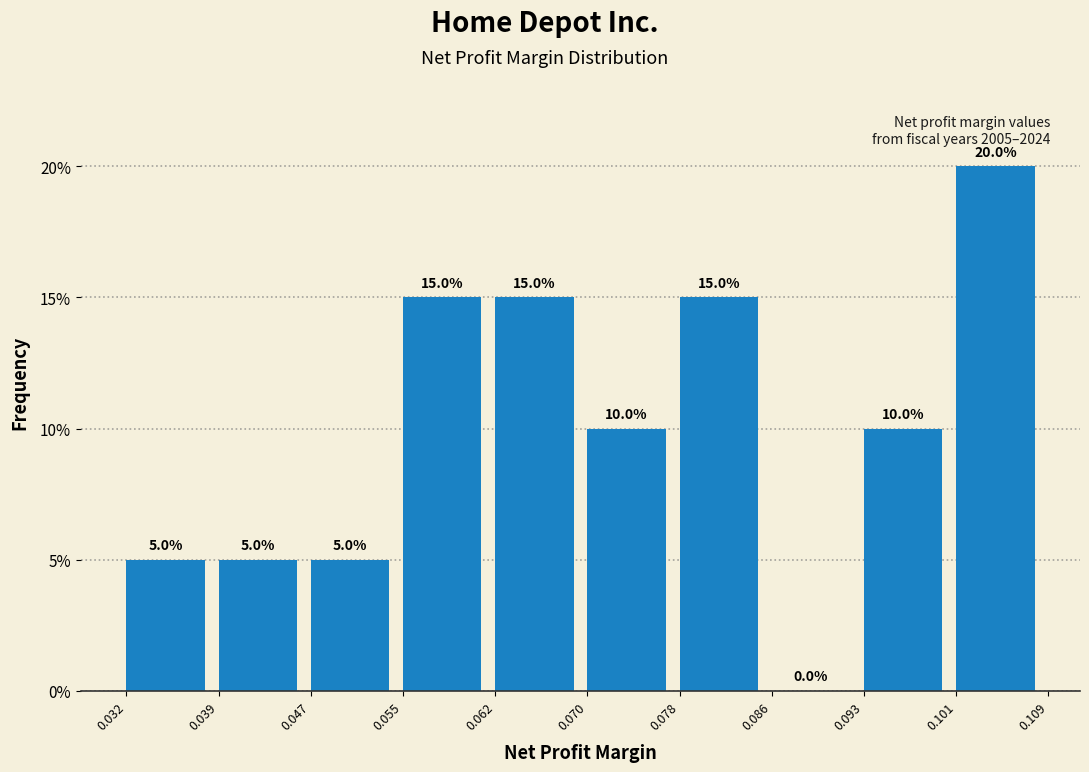

Reading left to right, list every bar in this chart as the range it spans on the x-axis followed by its height.

0.032 to 0.039: 5.0
0.039 to 0.047: 5.0
0.047 to 0.055: 5.0
0.055 to 0.062: 15.0
0.062 to 0.070: 15.0
0.070 to 0.078: 10.0
0.078 to 0.086: 15.0
0.086 to 0.093: 0.0
0.093 to 0.101: 10.0
0.101 to 0.109: 20.0